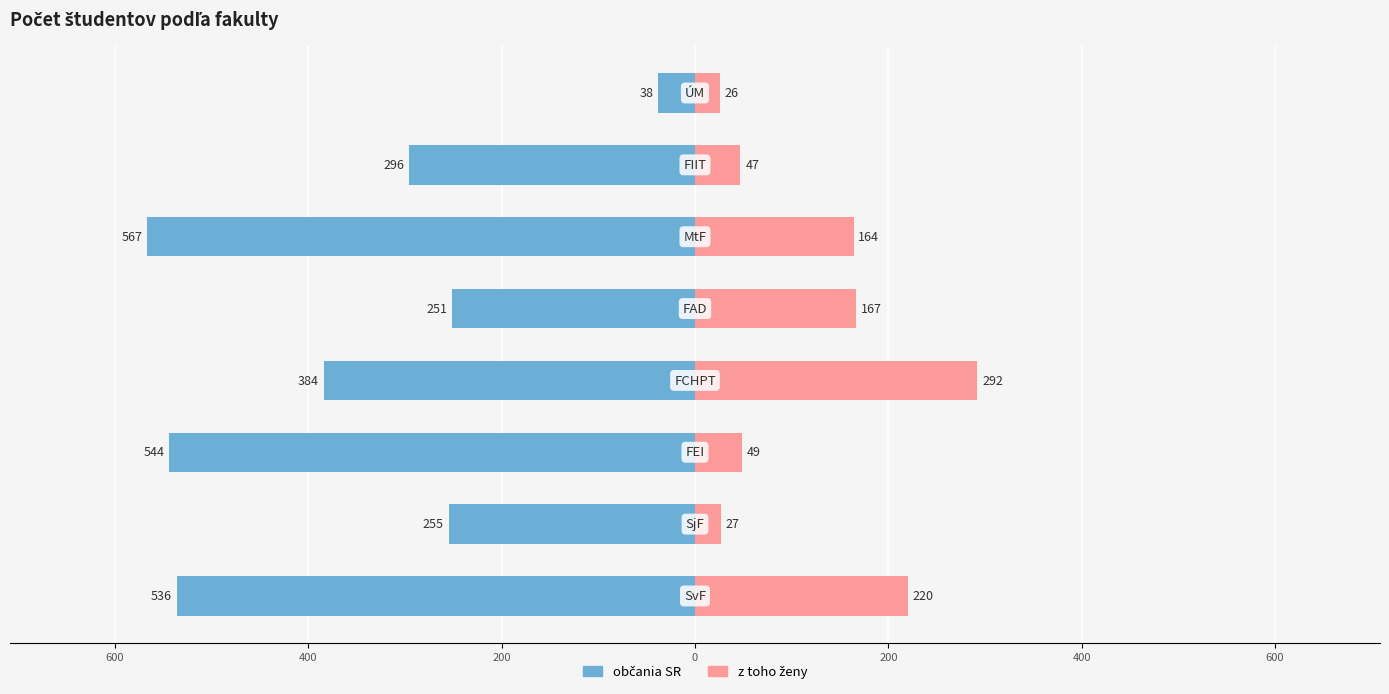

Are the bars horizontal?

Yes